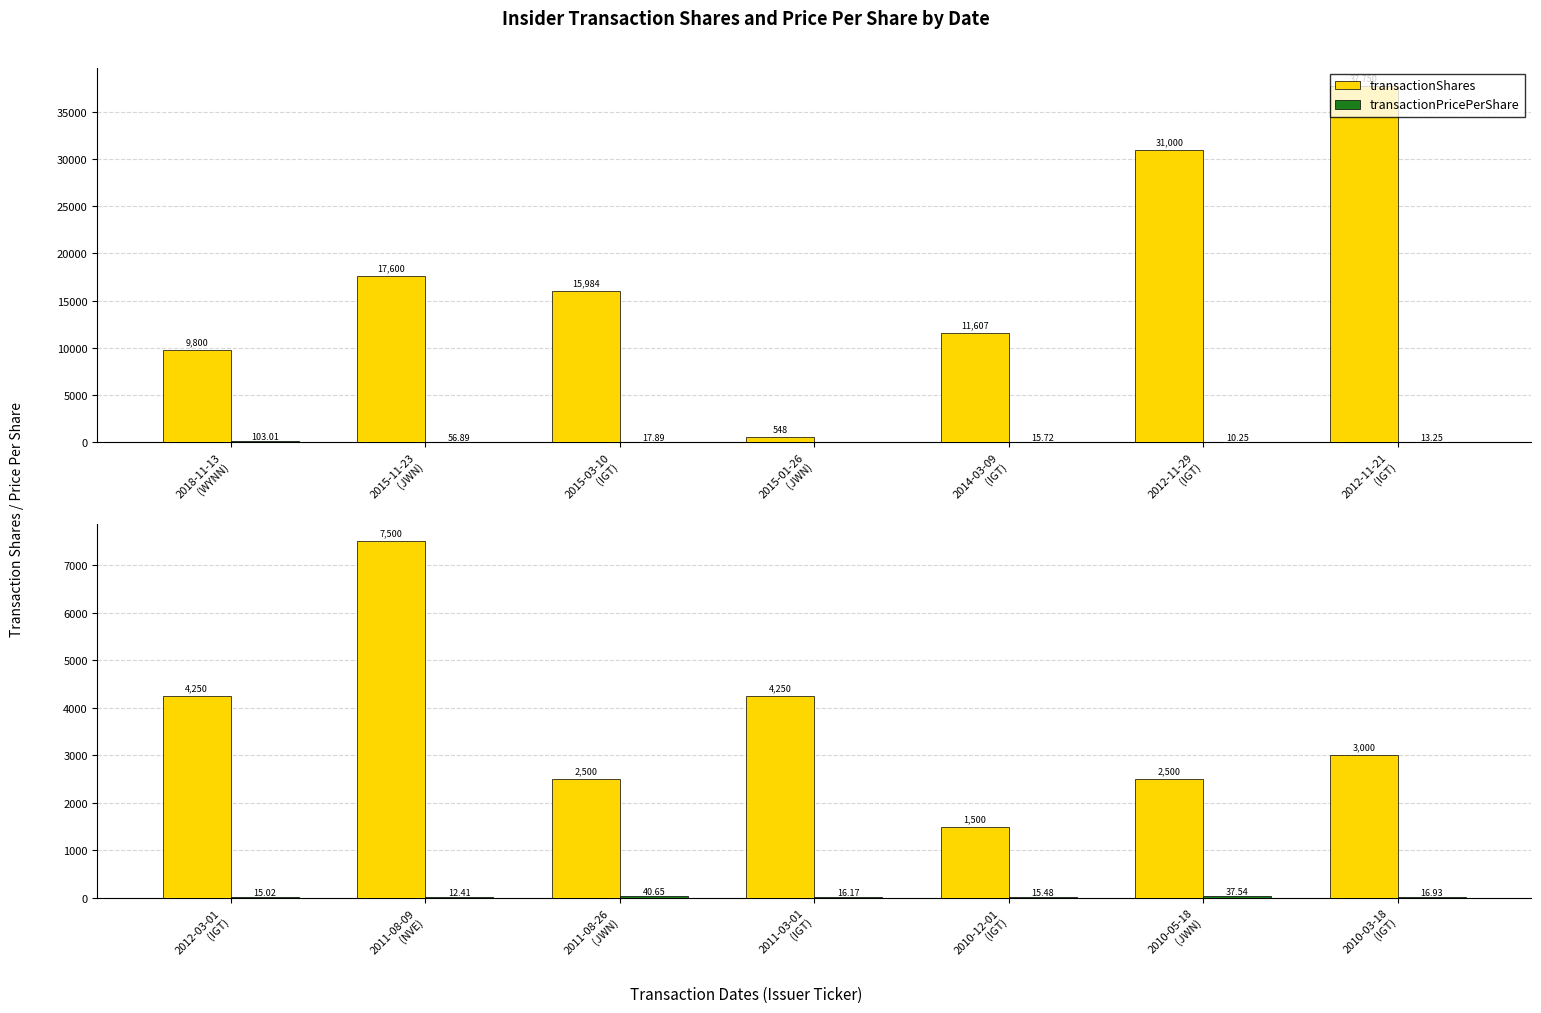

Which has a higher value, 2010-12-01 (IGT) or 2010-05-18 (JWN)?

2010-05-18 (JWN)